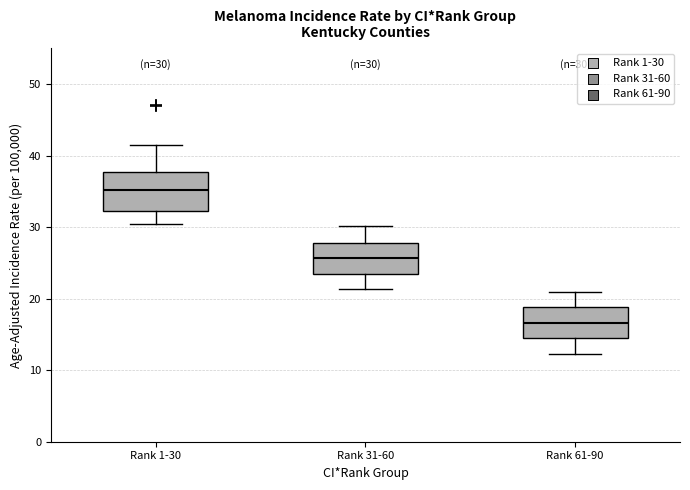

Which box has the highest median line?

Rank 1-30